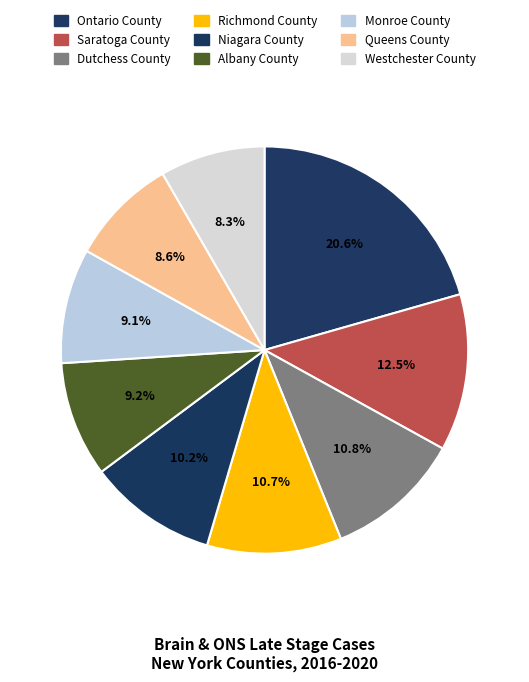

How much of the chart is everything except Monroe County?

90.9%